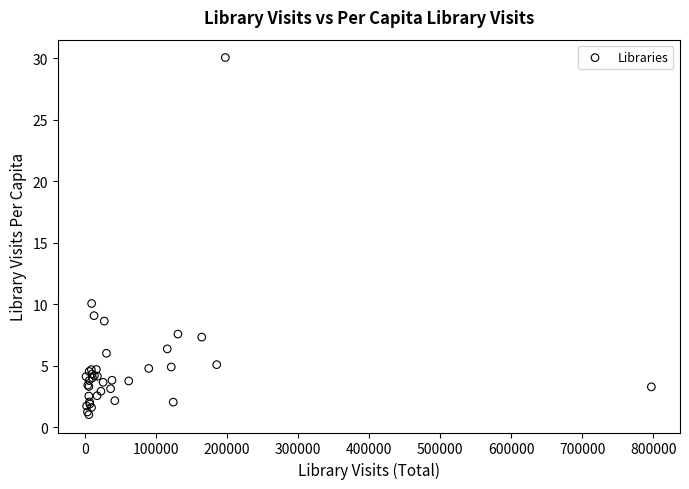

What Y value in the scatter plot is closest to 15?

10.1